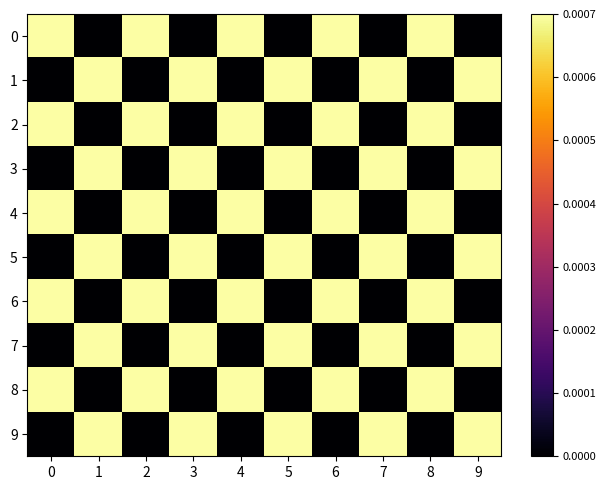

At which label is 2 closest to 0?

1